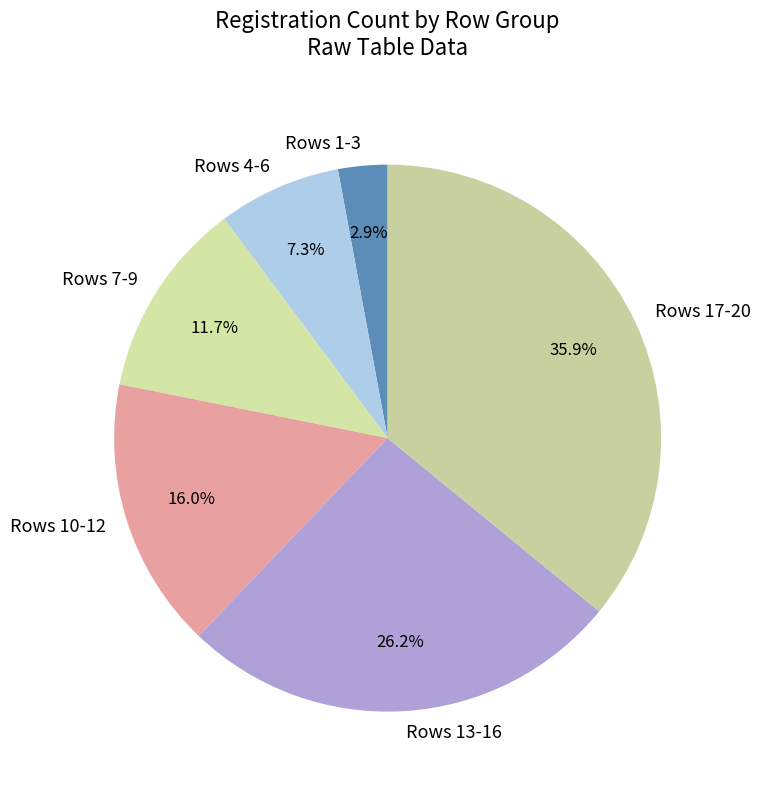

How many segments does this pie chart have?

6